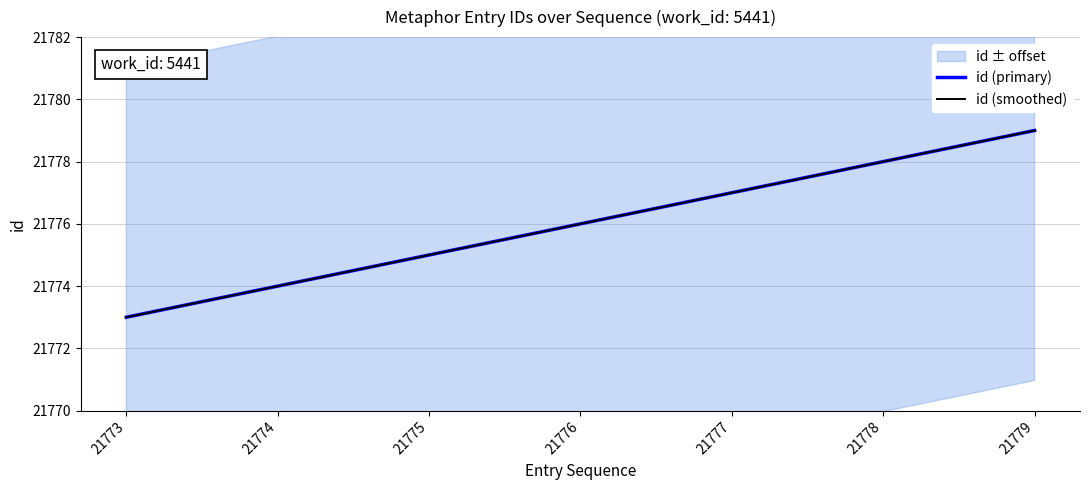

Which series has the largest total across all categories?

id (smoothed)